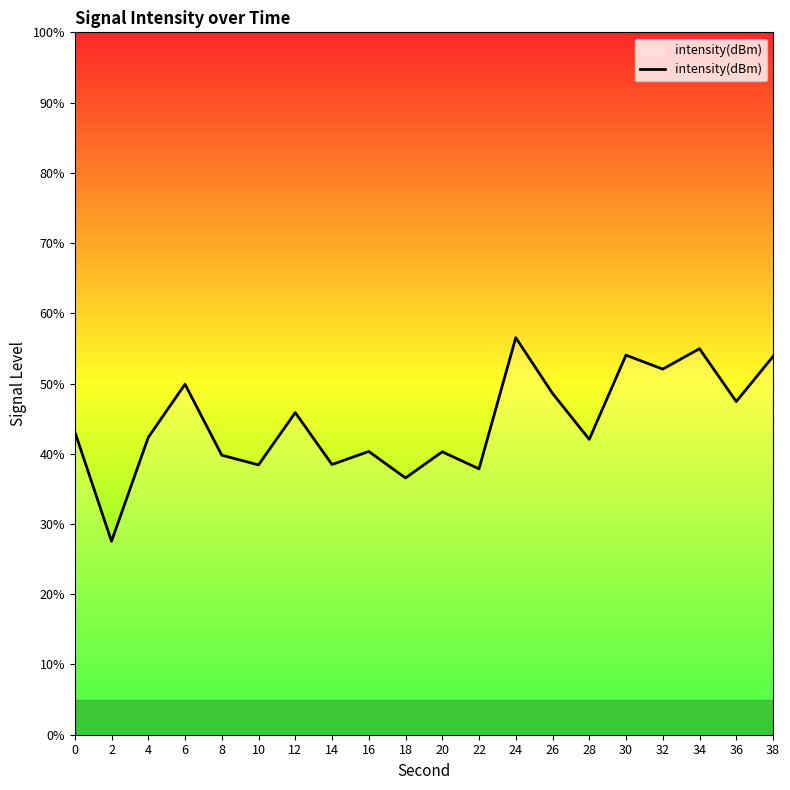

True or false: the data shows 38.4 at 10.

True